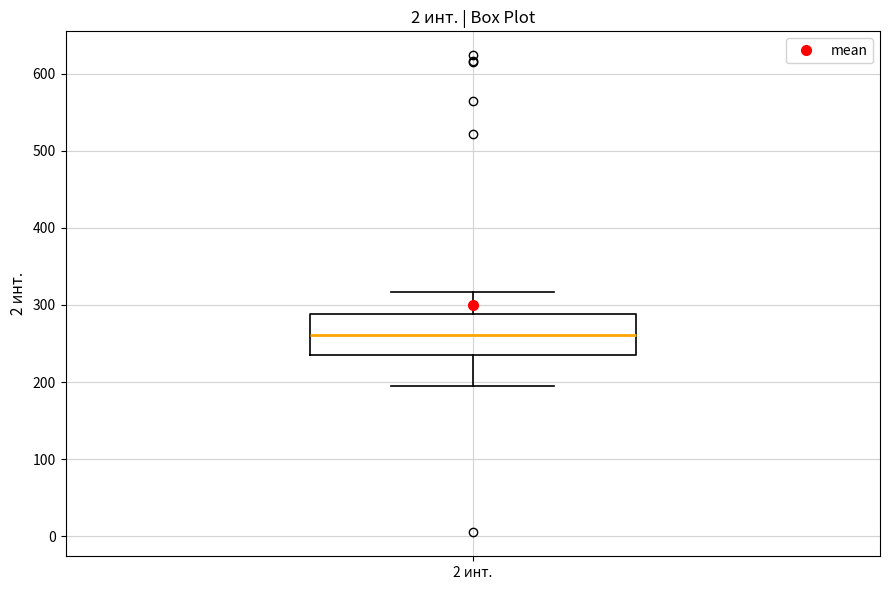

Where is the upper edge of the box for 2 инт. on the y-axis? The values are not printed on the chart, so give them approximately, as read against the axis.

290